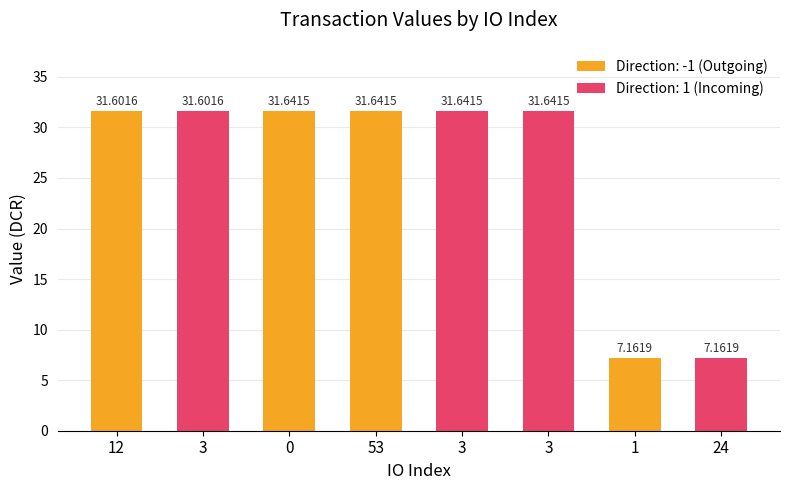

Reading left to right, list all the values displayed in this chart.

12=31.6	3=31.6	0=31.6	53=31.6	3=31.6	3=31.6	1=7.2	24=7.2